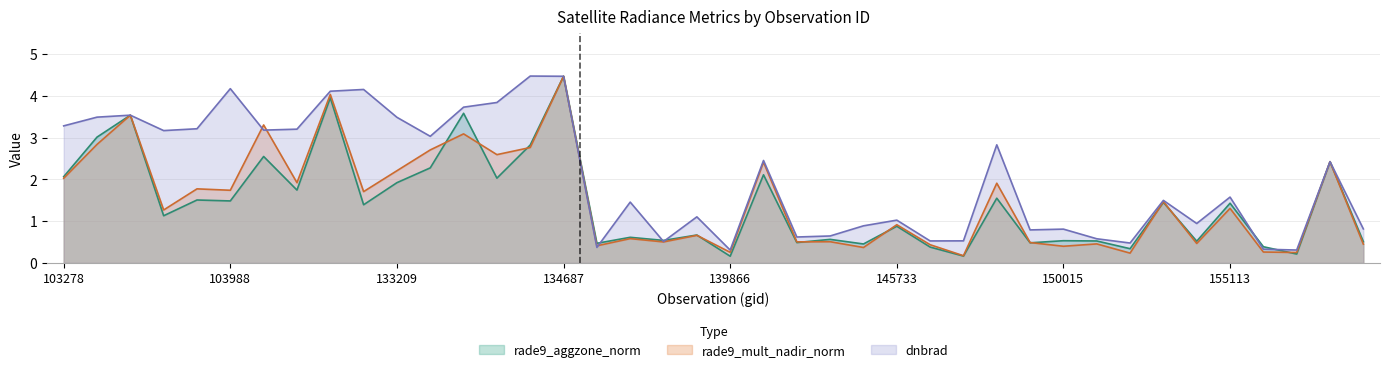

Between 103396 and 132860, which is larger?

103396